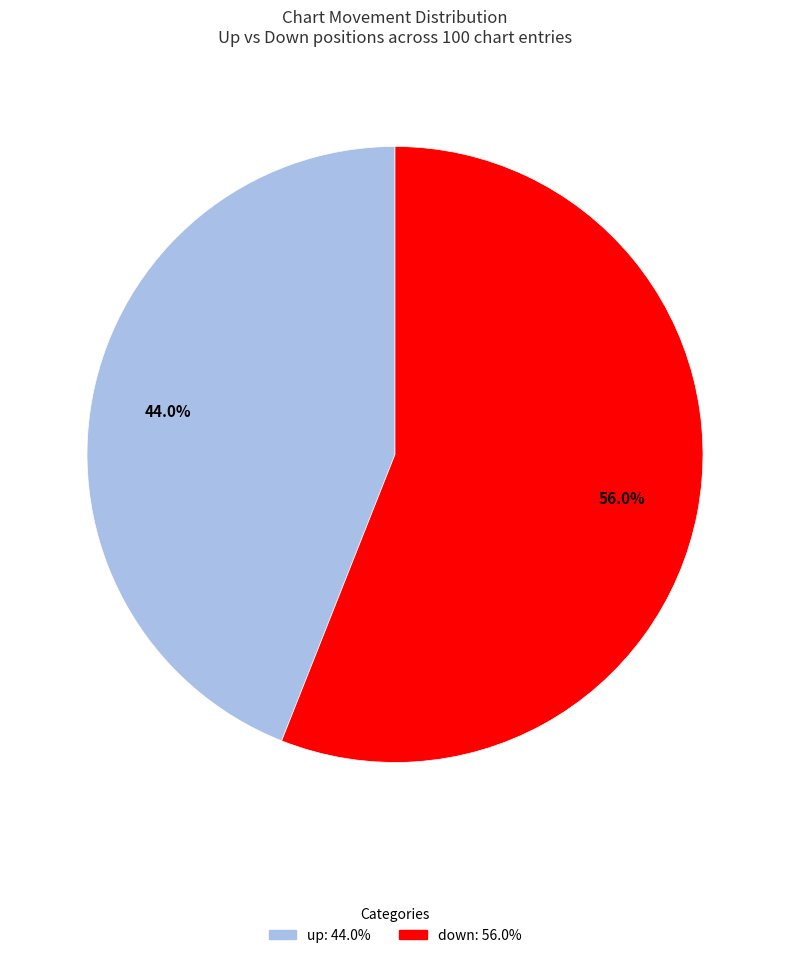

Between down and up, which is larger?

down